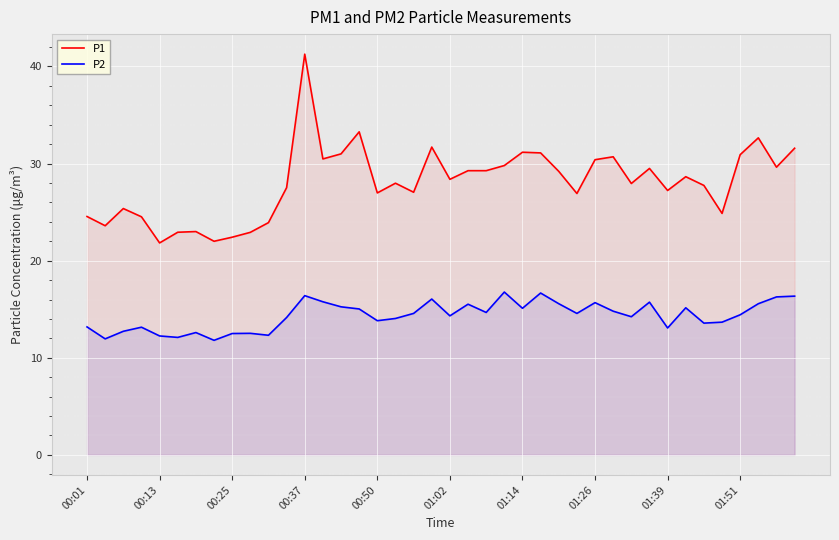

At how many categories does at least one series exceed 14?

40